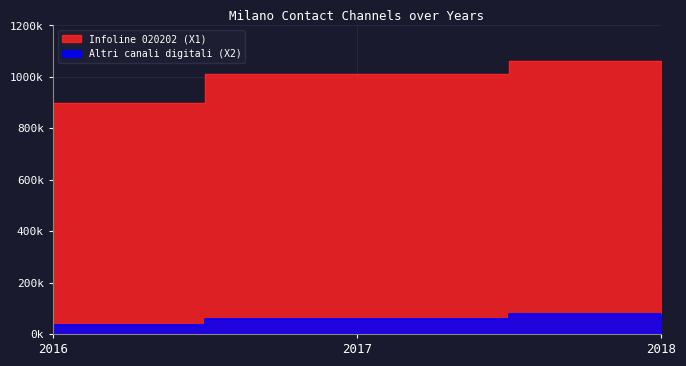

How many series are shown in this chart?

2